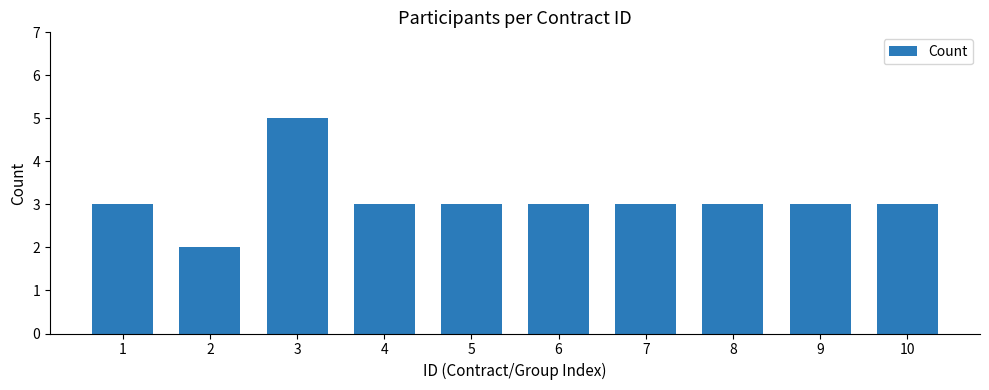

Which label corresponds to the smallest value in the chart?

2